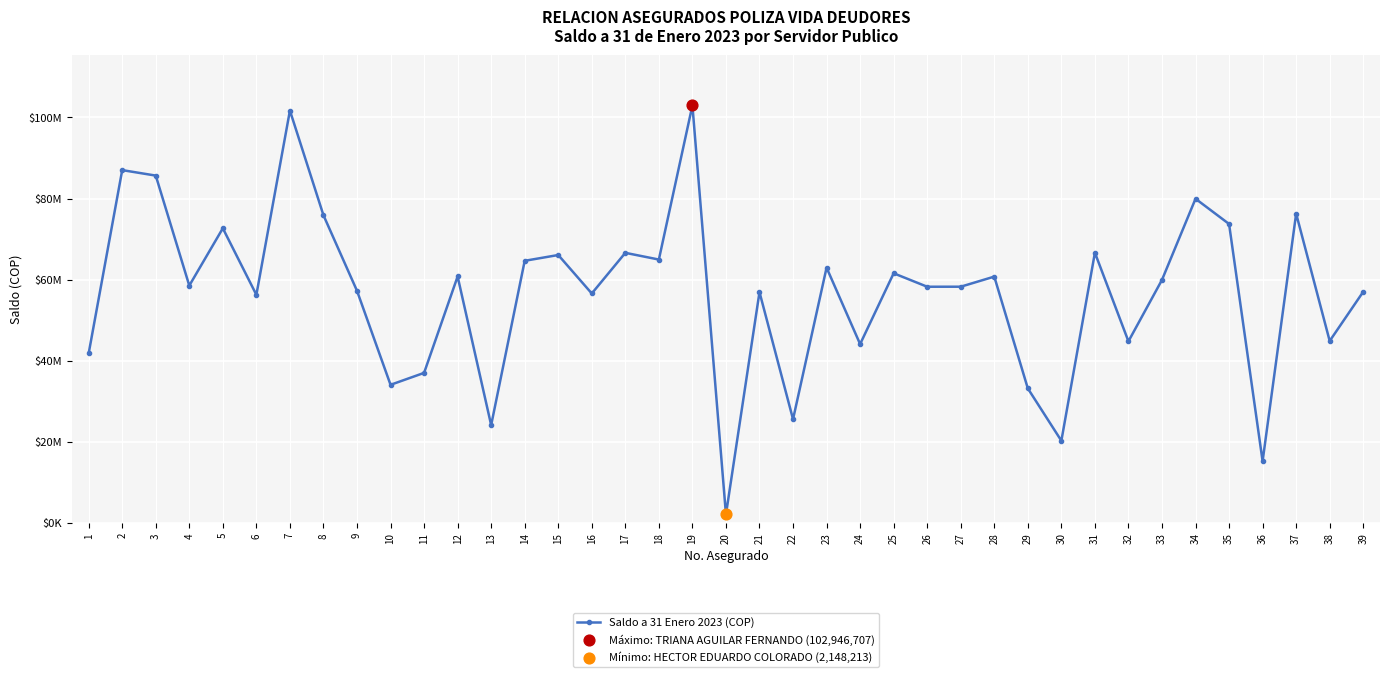

Which has a higher value, 11 or 28?

28